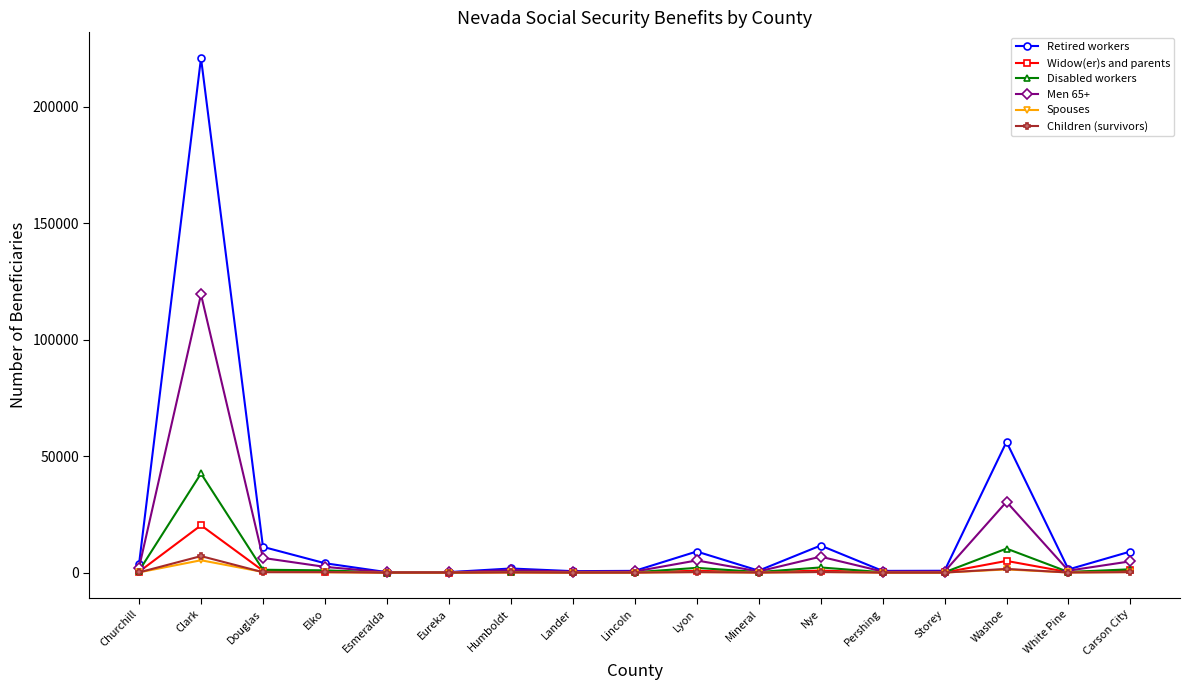

Is it true that Widow(er)s and parents equals 26 at Esmeralda?

True